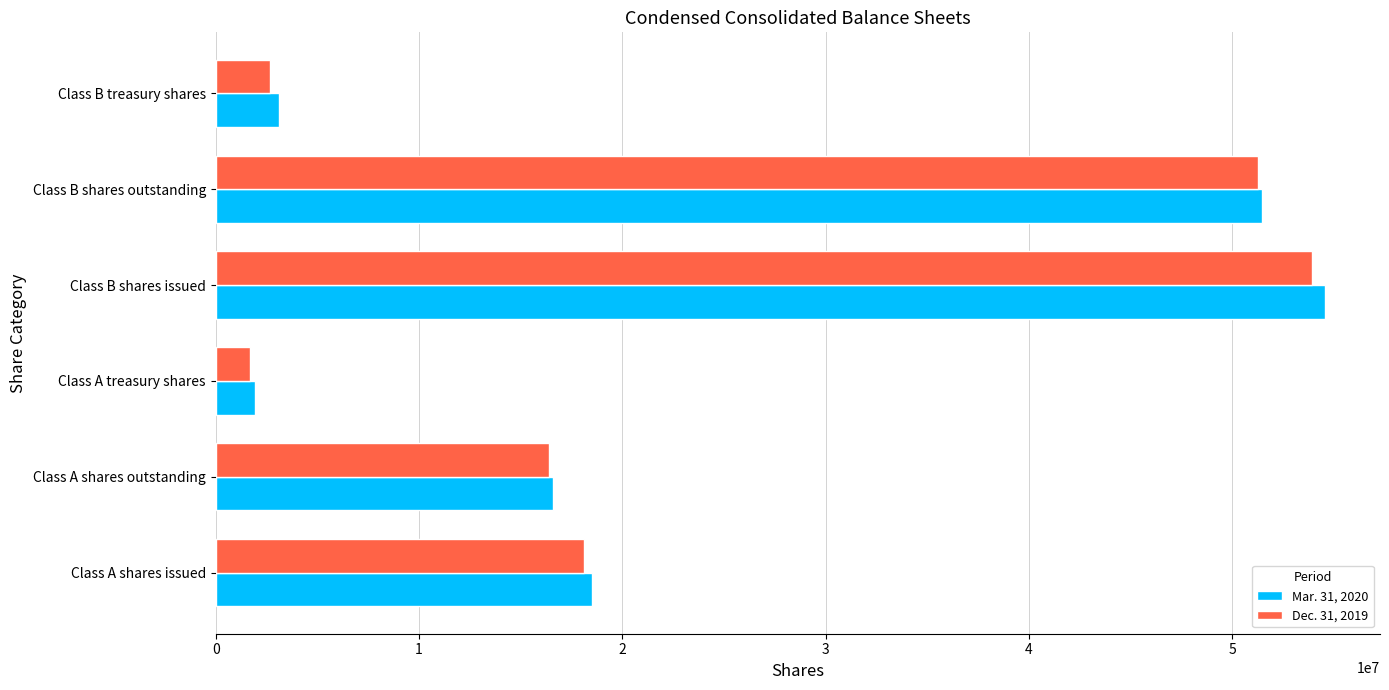

Is it true that Mar. 31, 2020 equals 16582902 at Class A shares outstanding?

True